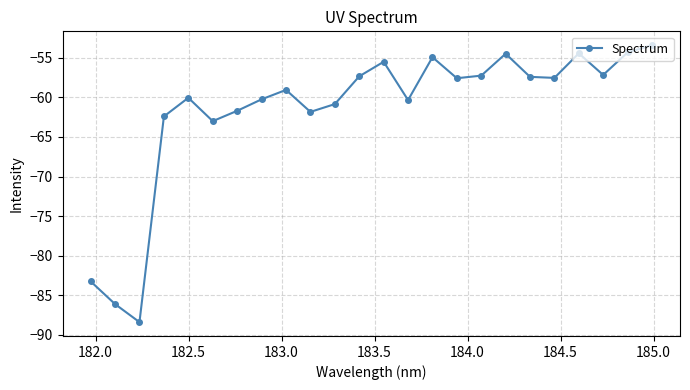

What is the difference between the maximum and minimum values?

35.0